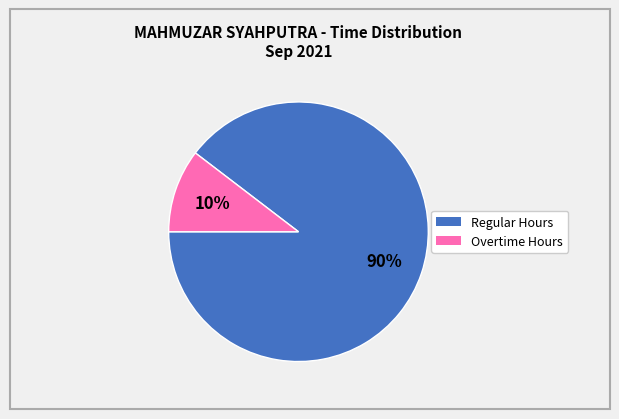

Is there a majority slice in this chart?

Yes